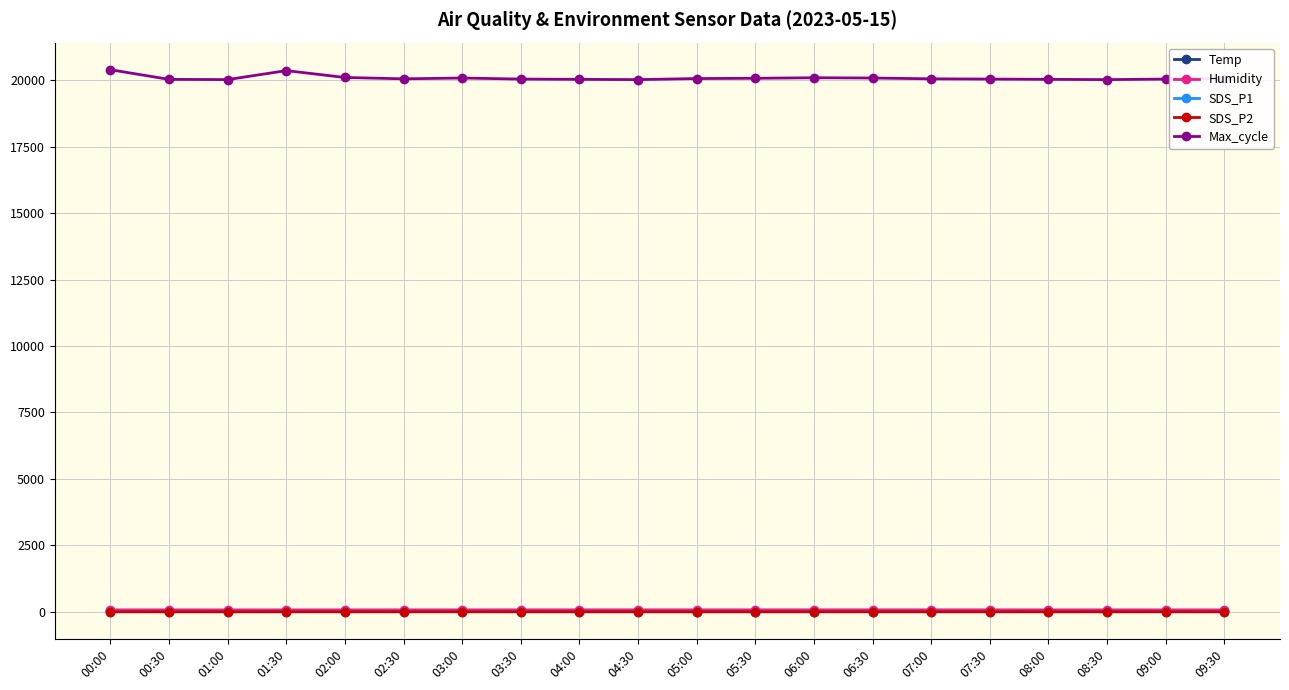

True or false: SDS_P2 has more than 1 interior local peaks.

True